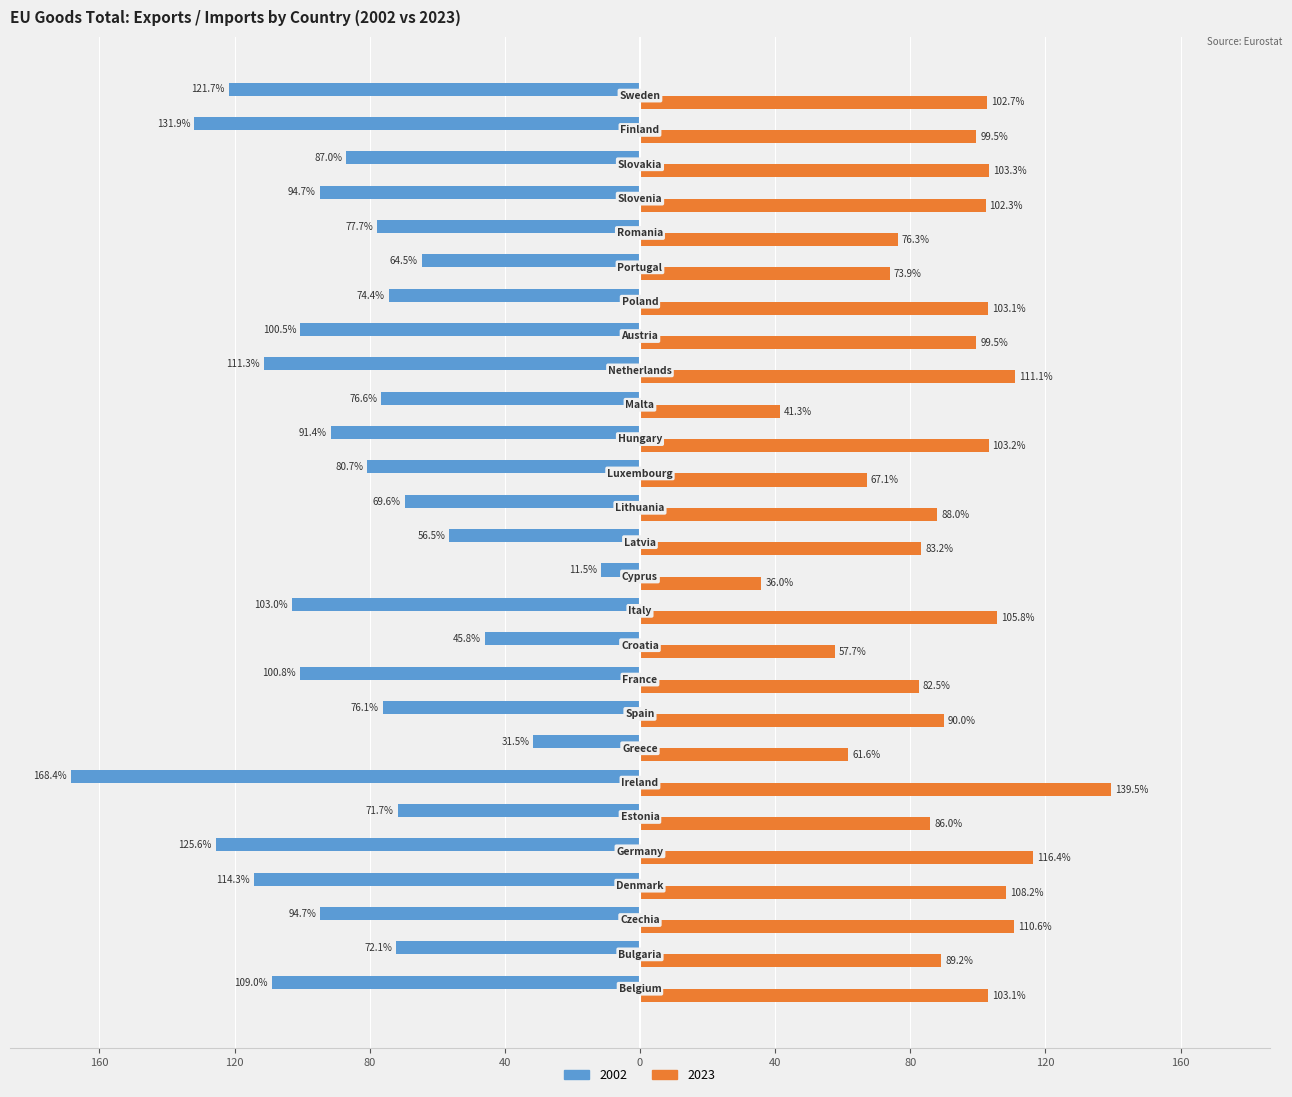

What are all the series names shown in the legend?

2002, 2023